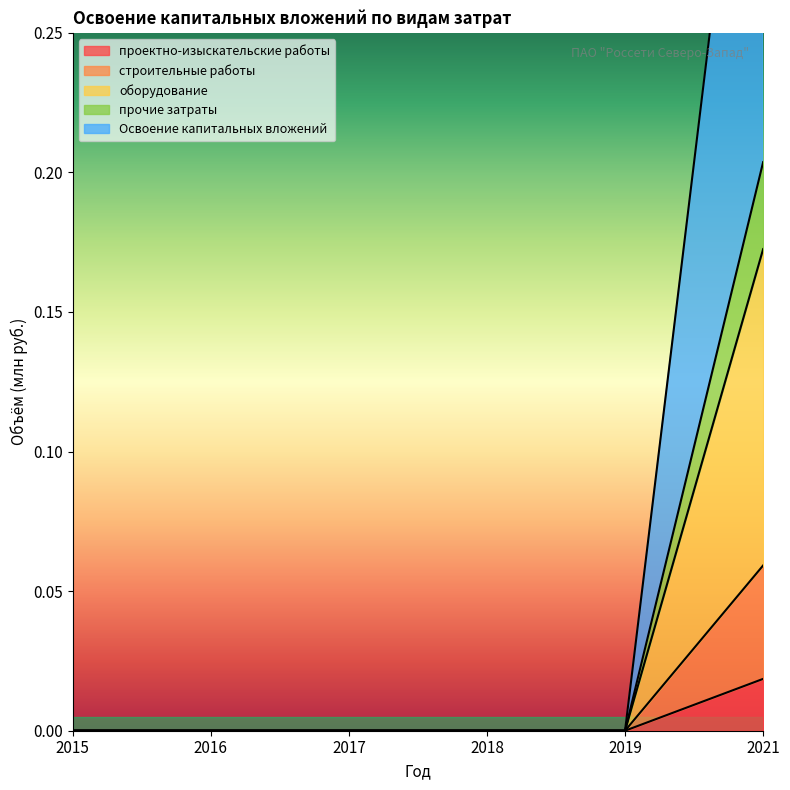

Rank the categories by строительные работы value from highest to lowest.

2021, 2015, 2016, 2017, 2018, 2019